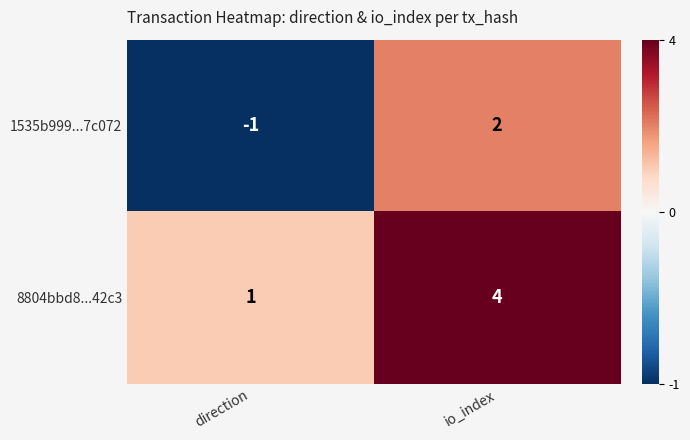

The value of 1535b999...7c072 at io_index is 2. True or false?

True